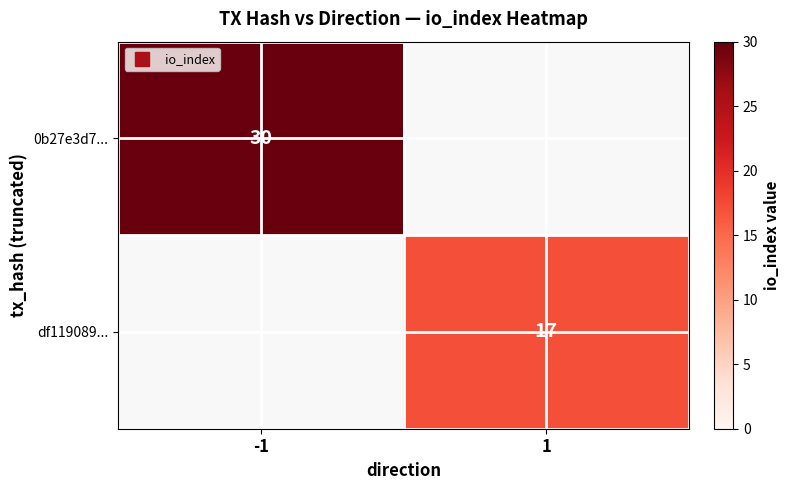

Read the df119089... value at 1.

17.0